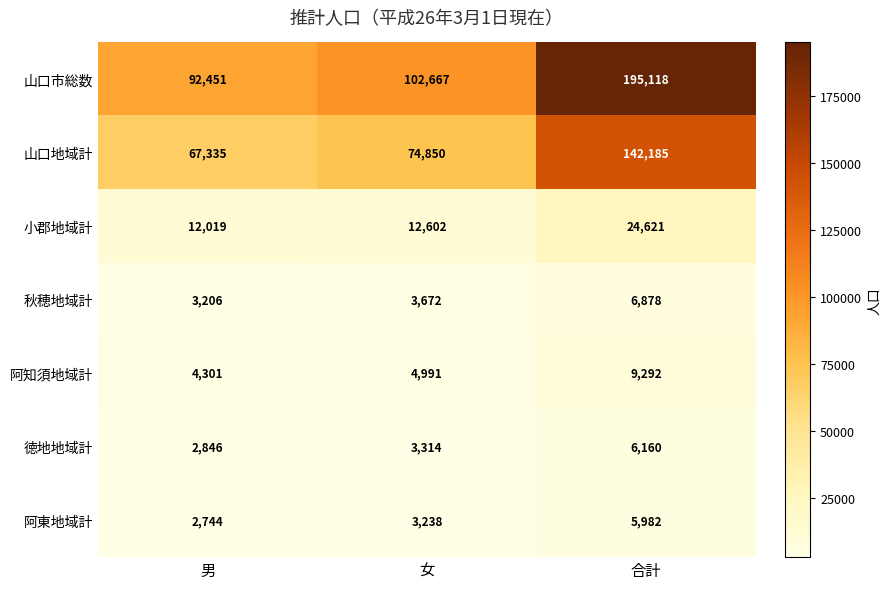

Reading right to left, transcribe all the data shown in this chart.

山口市総数: 195118	102667	92451
山口地域計: 142185	74850	67335
小郡地域計: 24621	12602	12019
秋穂地域計: 6878	3672	3206
阿知須地域計: 9292	4991	4301
徳地地域計: 6160	3314	2846
阿東地域計: 5982	3238	2744